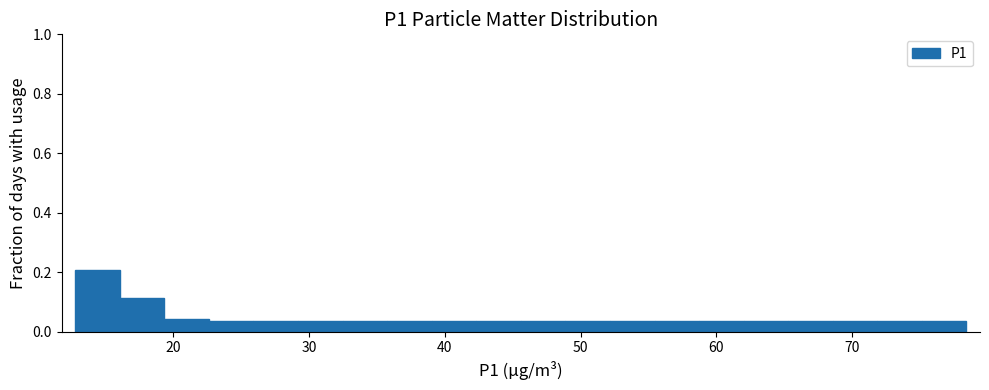

Around what value on the x-axis is the tallest bar? Give the approximate position of its centre, as read against the axis.

14